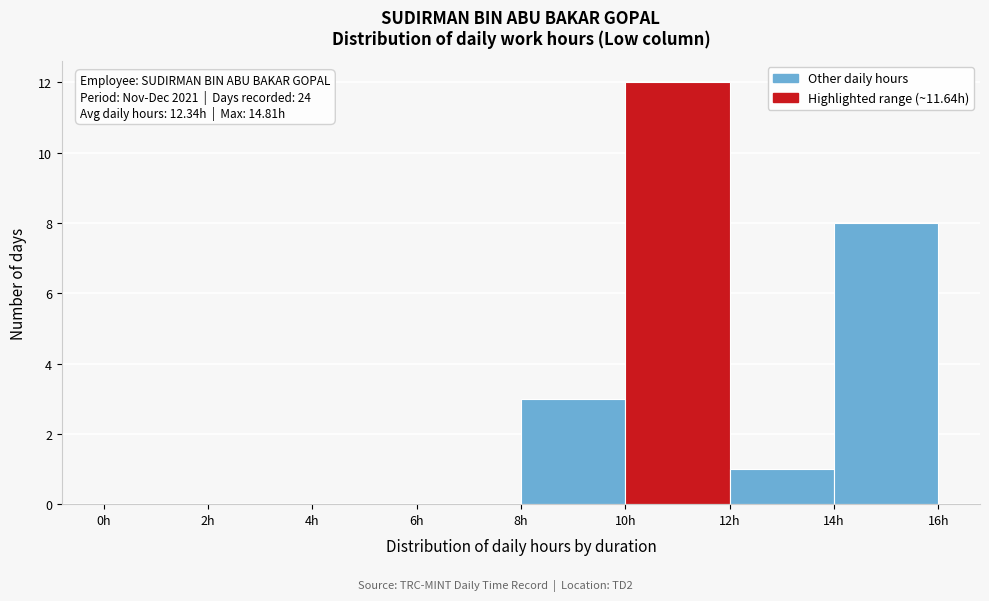

Which range on the x-axis has the tallest bar?

10 to 12